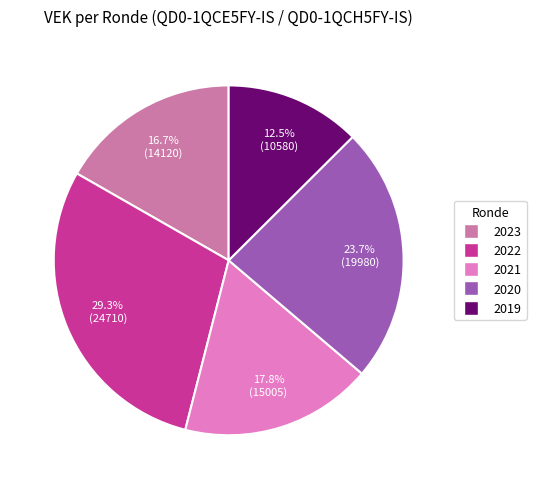

Does any single category account for the majority?

No